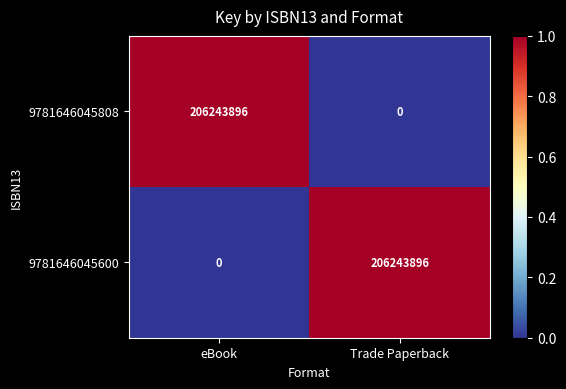

What is the average value of the 9781646045808 series?

103121948